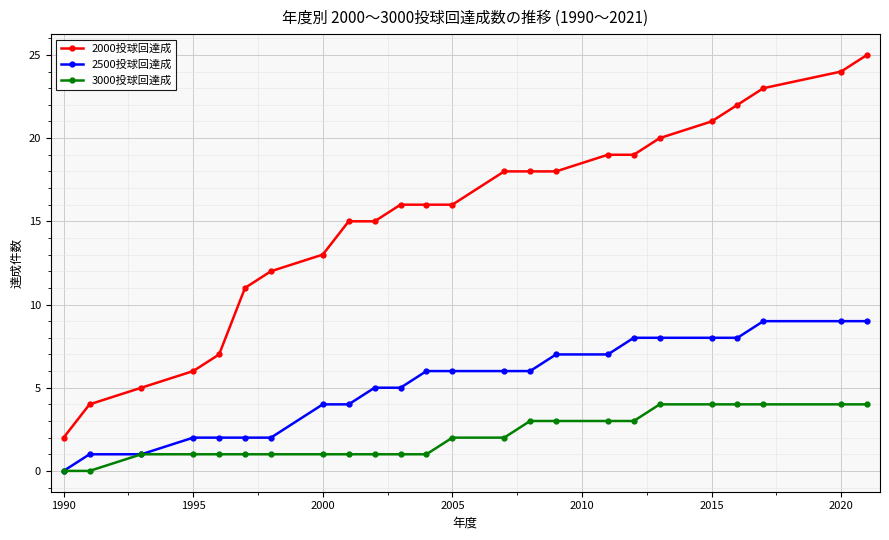

Which series has the largest range (max minus min)?

2000投球回達成